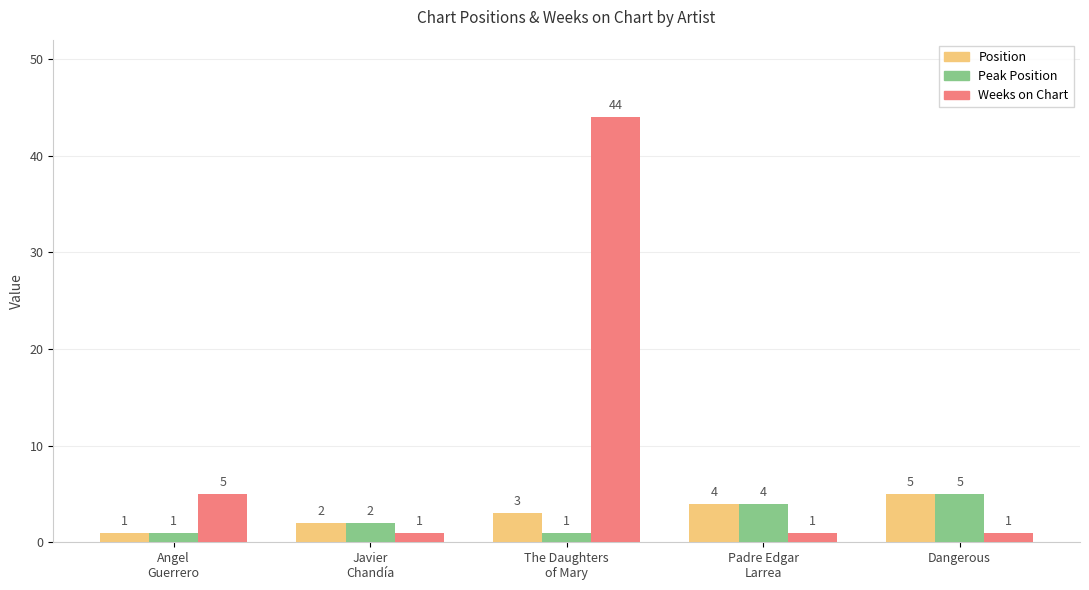

At which category is the sum across all series the highest?

The Daughters
of Mary